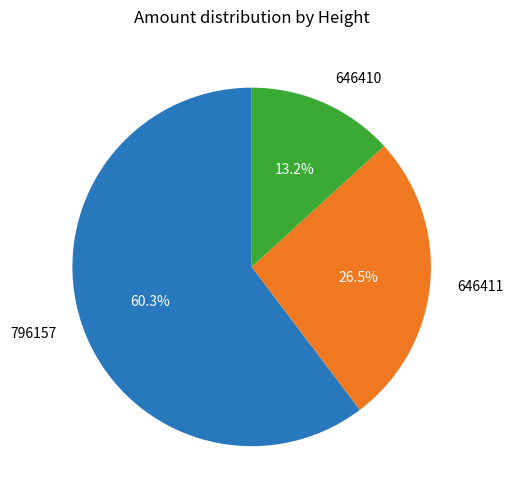

What is the smallest slice in the pie chart?

646410